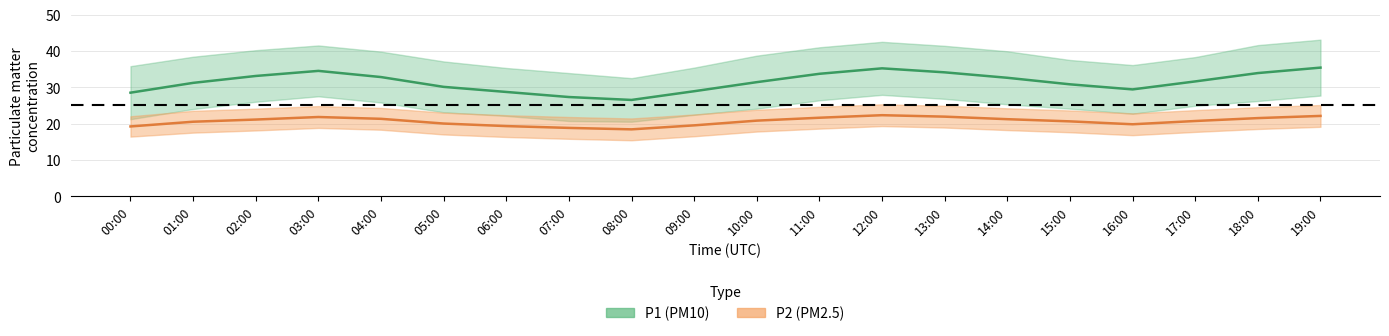

Rank the categories by P1 value from highest to lowest.

19:00, 12:00, 03:00, 13:00, 18:00, 11:00, 02:00, 04:00, 14:00, 17:00, 10:00, 01:00, 15:00, 05:00, 16:00, 09:00, 06:00, 00:00, 07:00, 08:00